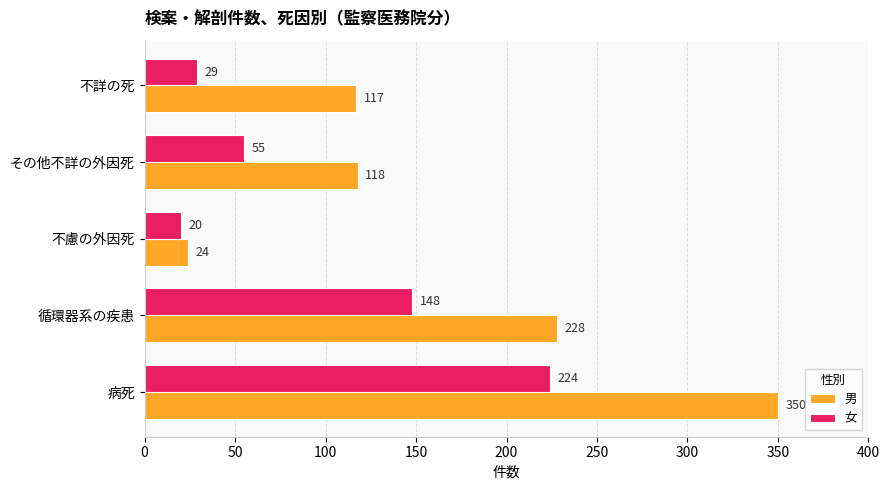

What is the sum of the 女 values at 不慮の外因死 and 病死?

244